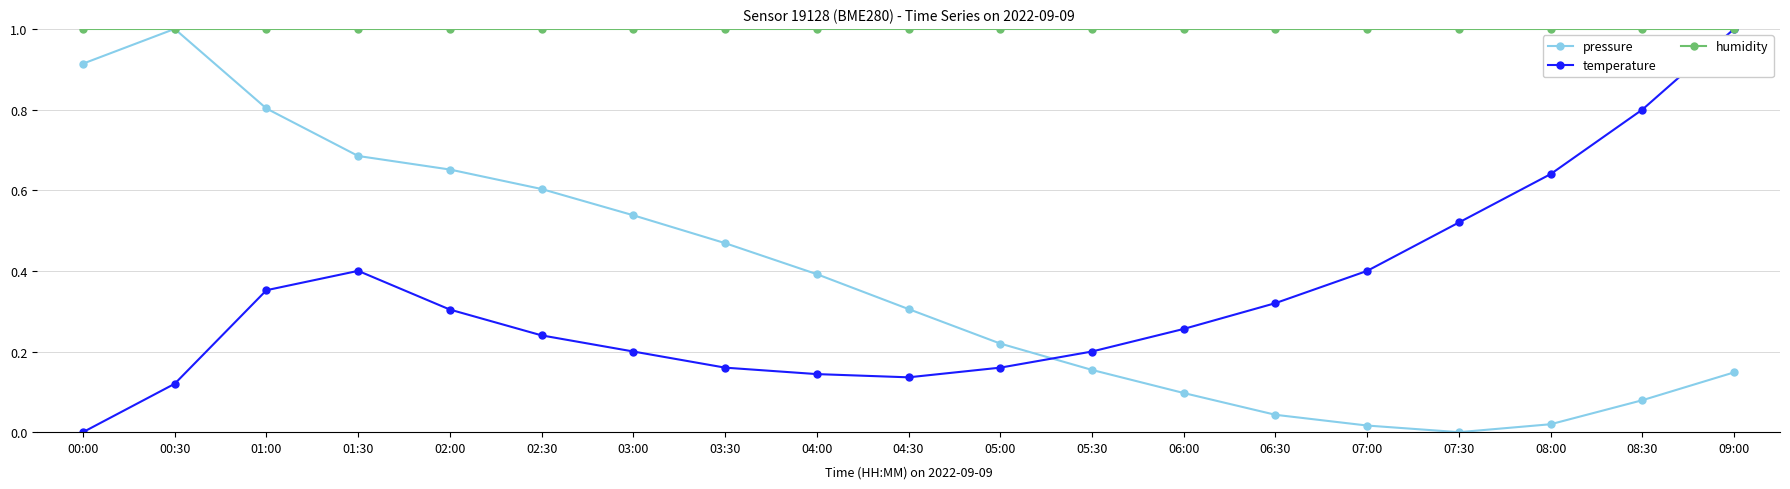

What is the sum of the humidity values at 04:30 and 09:00?

2.0